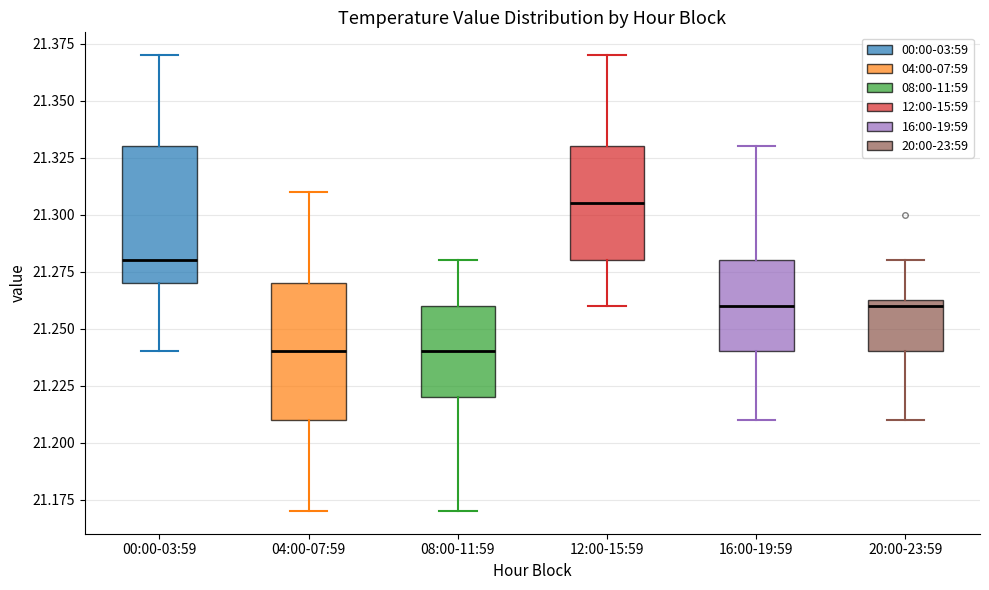

Reading left to right, read every box against the y-axis: the position of its median line, the range the box covers, and the ends of its whiskers. The values are not printed on the chart, so give them approximately, as read against the axis.

00:00-03:59: median 21.280, box 21.270 to 21.330, whiskers 21.240 to 21.370
04:00-07:59: median 21.240, box 21.210 to 21.270, whiskers 21.170 to 21.310
08:00-11:59: median 21.240, box 21.220 to 21.260, whiskers 21.170 to 21.280
12:00-15:59: median 21.305, box 21.280 to 21.330, whiskers 21.260 to 21.370
16:00-19:59: median 21.260, box 21.240 to 21.280, whiskers 21.210 to 21.330
20:00-23:59: median 21.260, box 21.240 to 21.265, whiskers 21.210 to 21.280